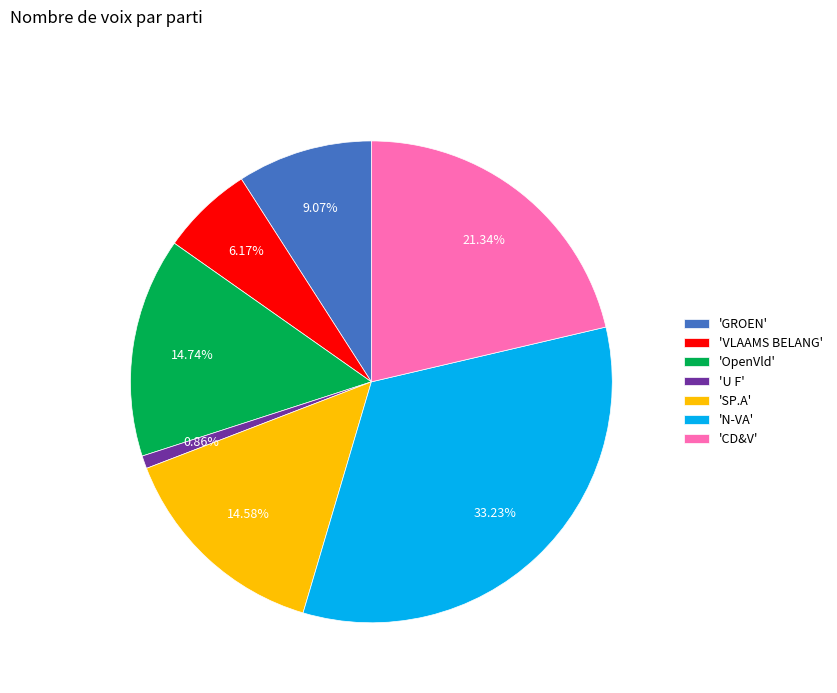

How many slices are in this pie chart?

7